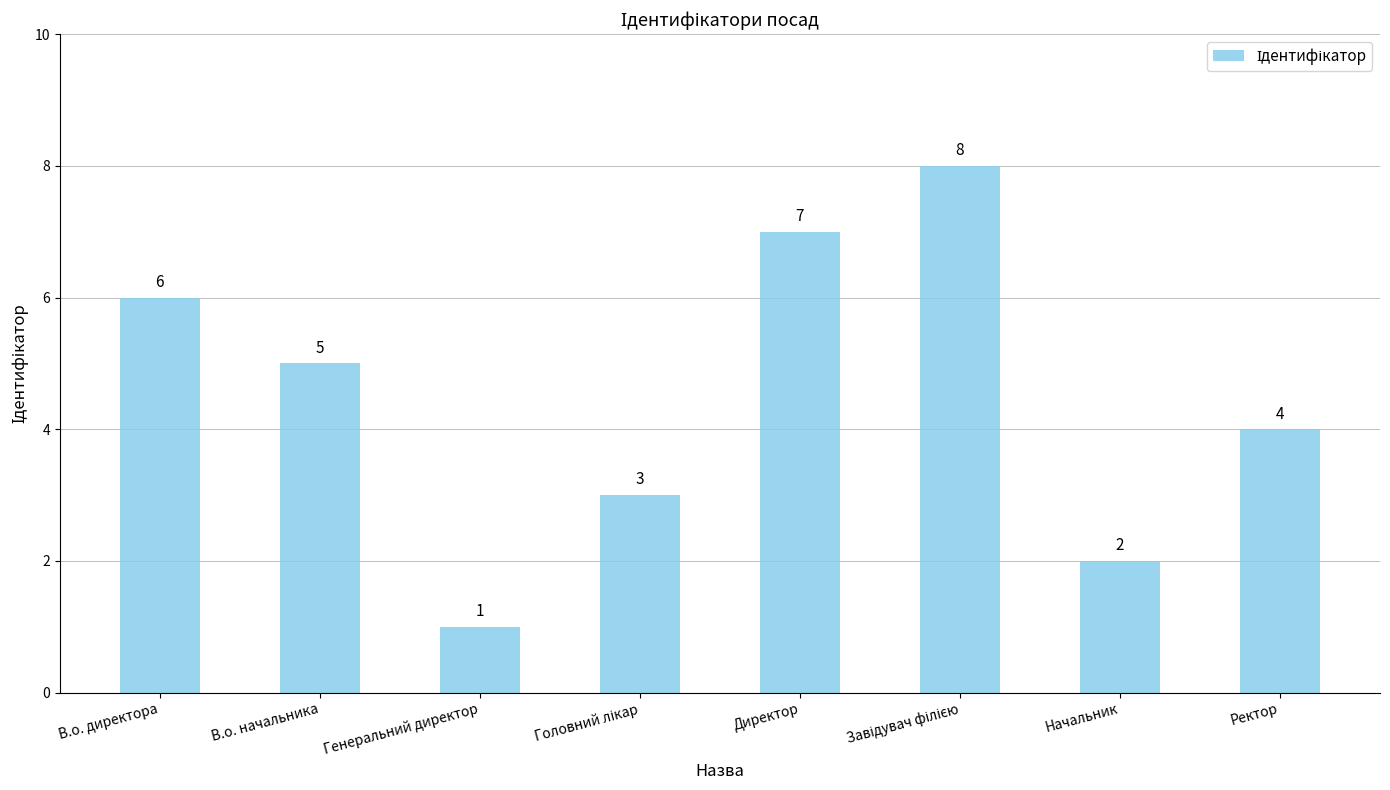

How many bars are there in total?

8